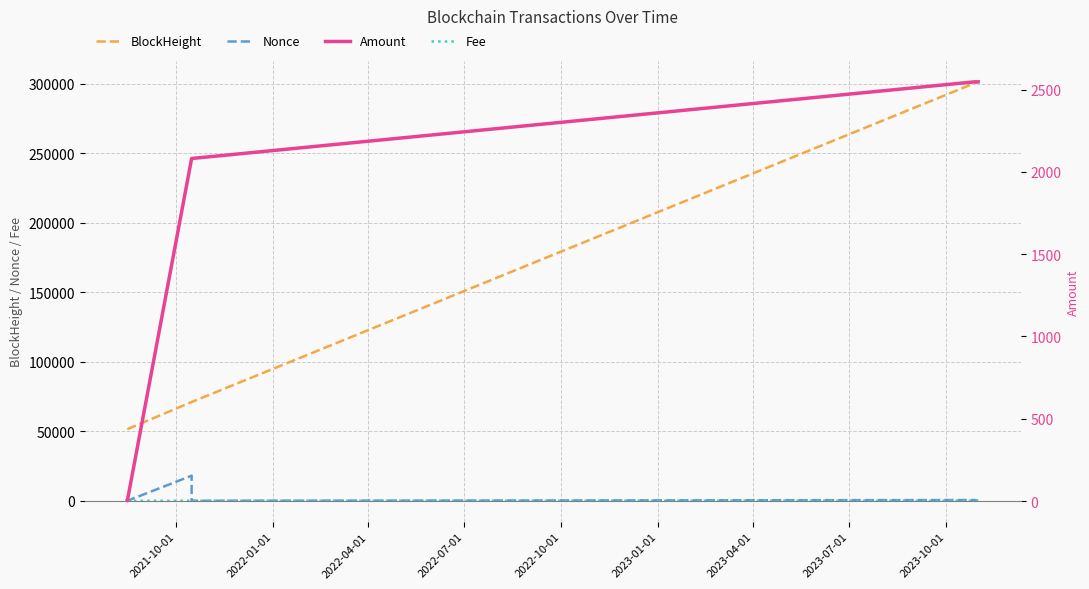

True or false: BlockHeight and Nonce intersect in this chart.

False